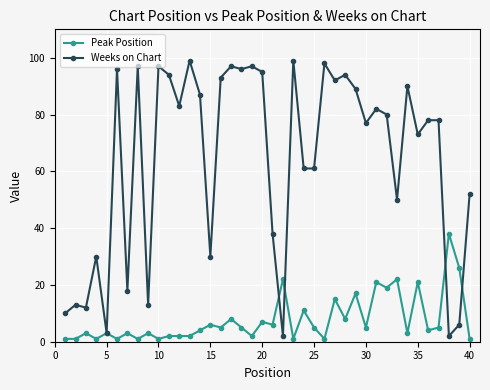

How many data points in Weeks on Chart are less than 80?

20